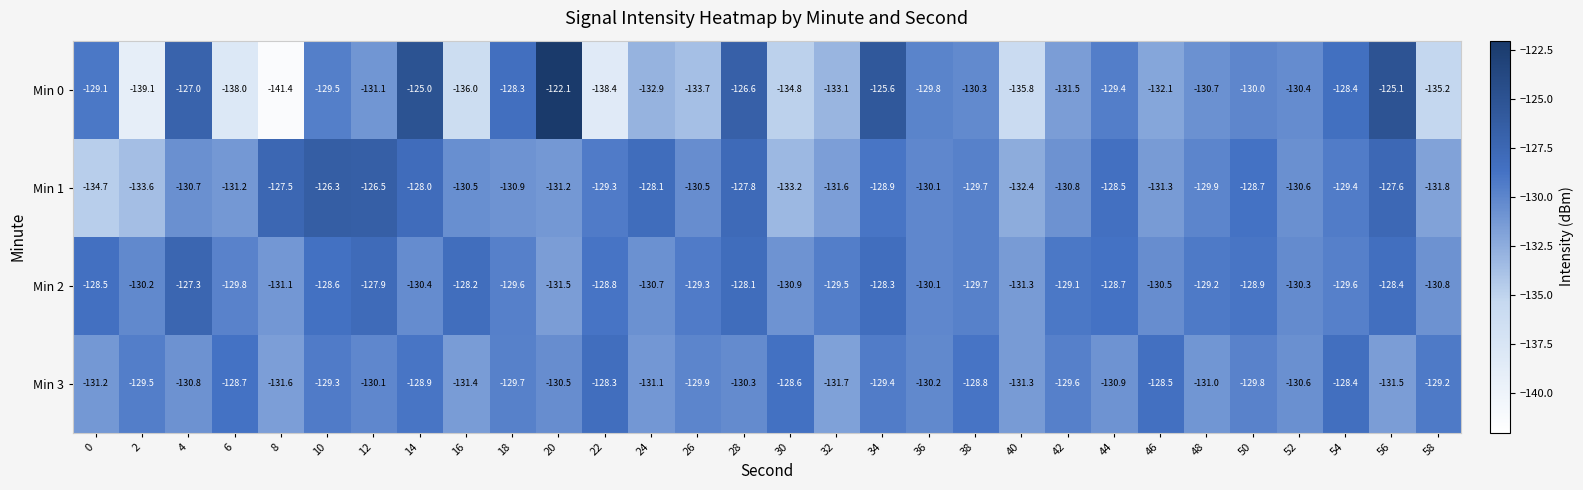

What is the minimum value shown in the chart?

-141.4